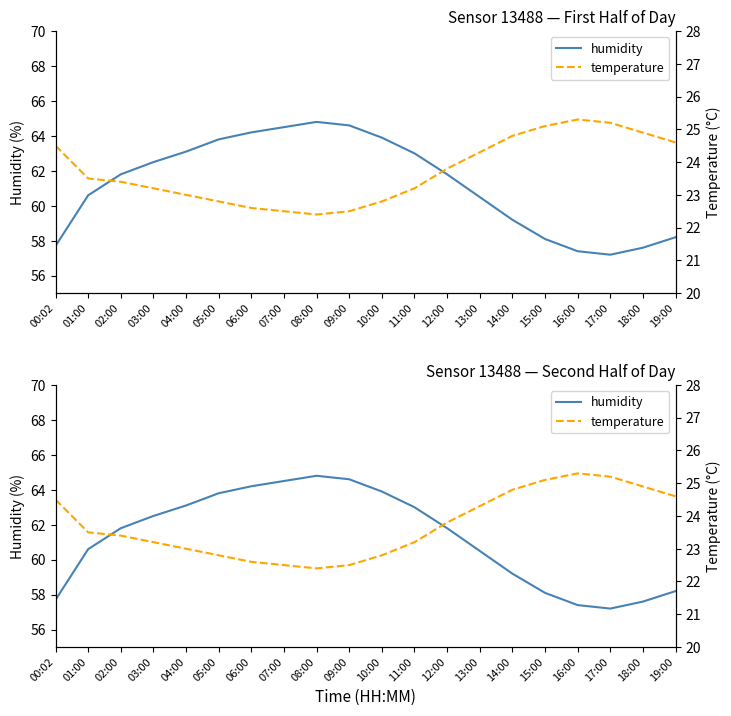

True or false: temperature has more than 2 interior local peaks.

False